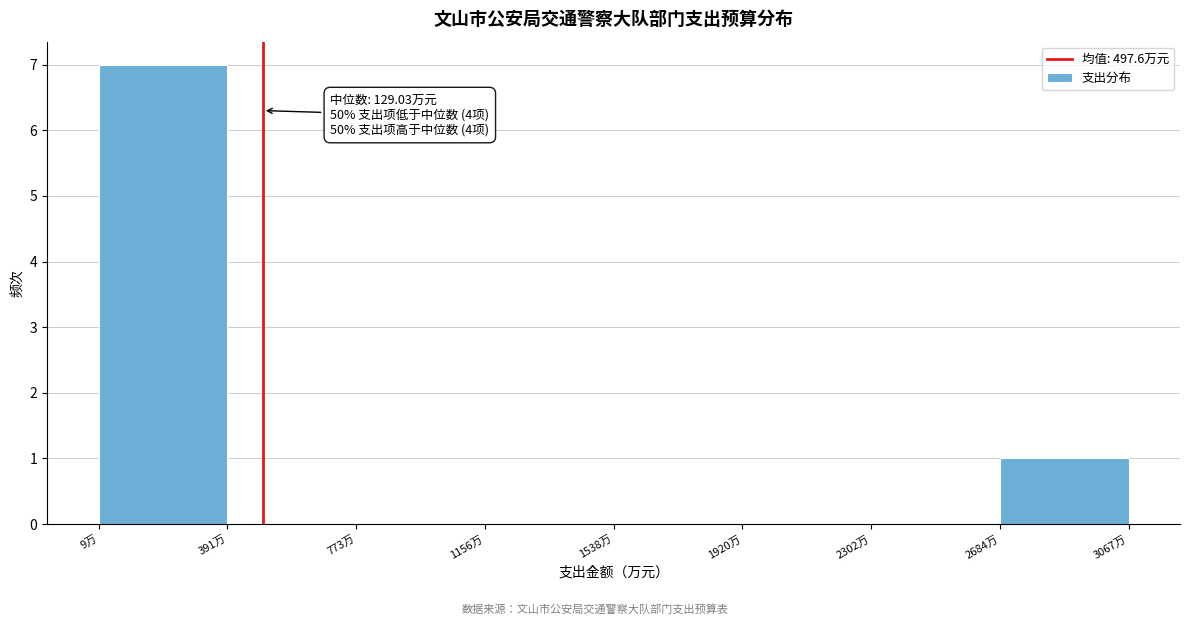

Over which range of the x-axis is the bar tallest?

0 to 400